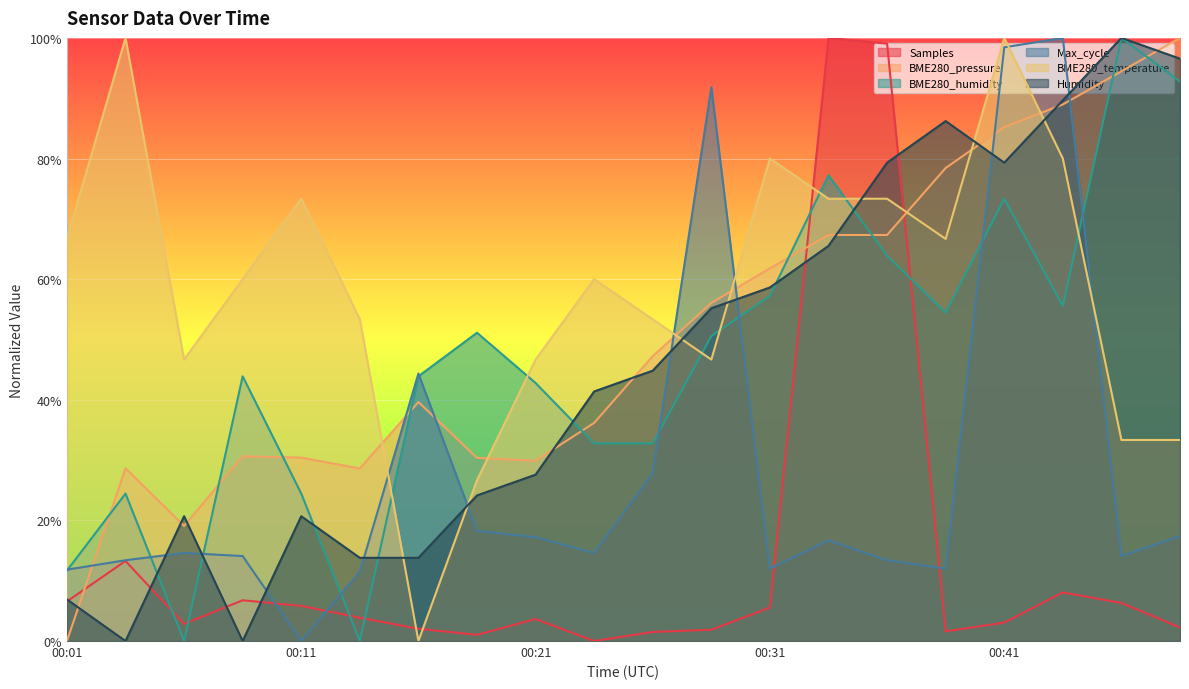

True or false: BME280_temperature has more than 2 interior local peaks.

True